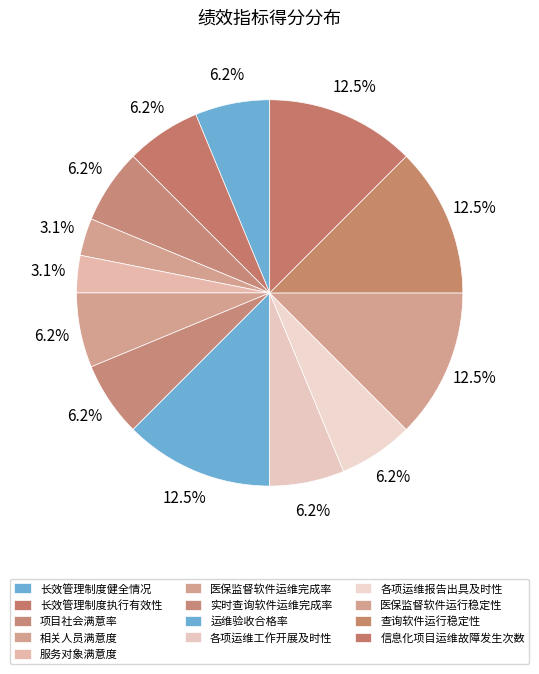

Is the sum of 长效管理制度健全情况 and 运维验收合格率 greater than half?

No